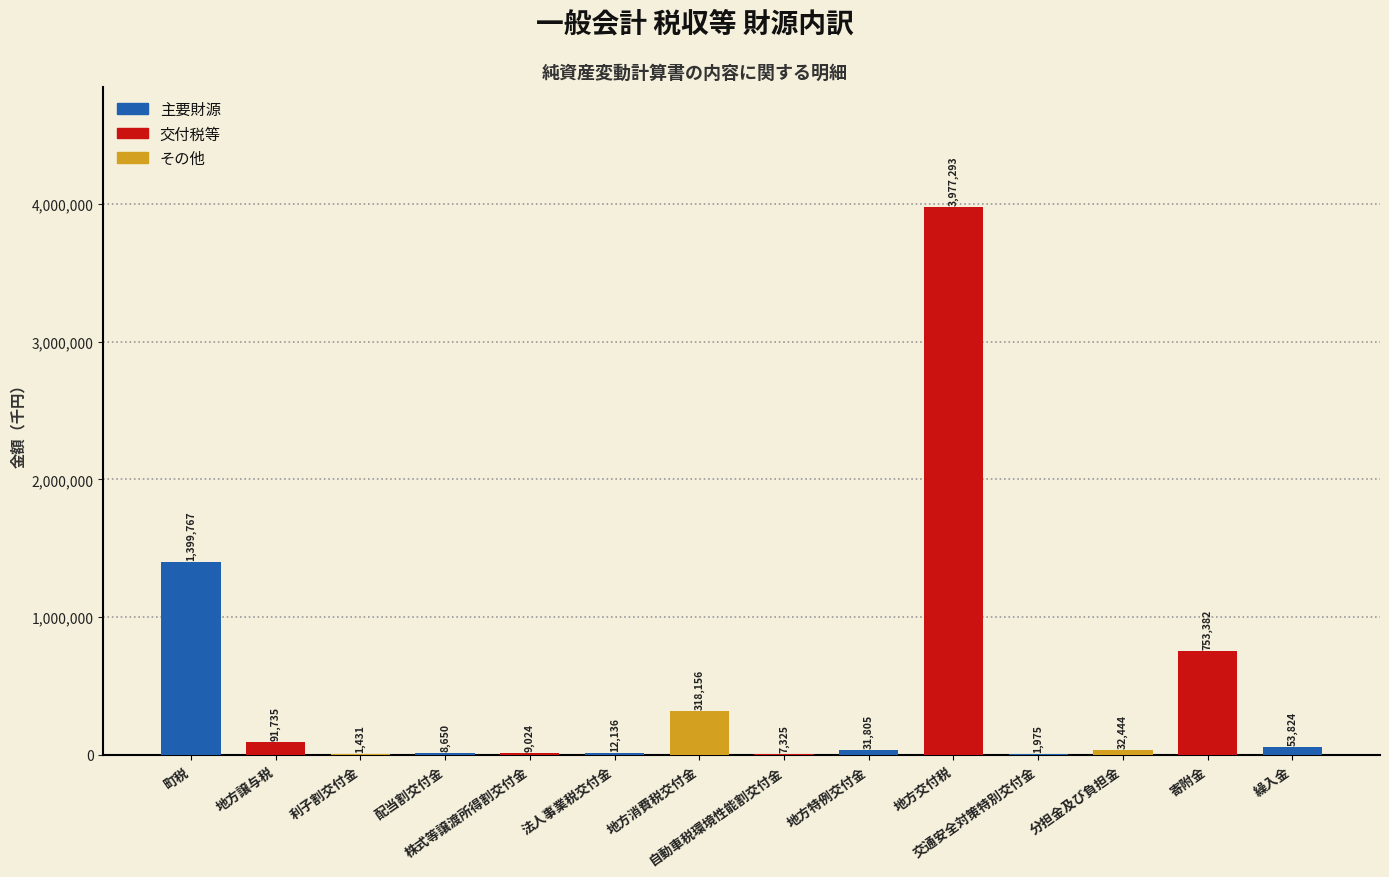

True or false: the data shows 8650 at 配当割交付金.

True